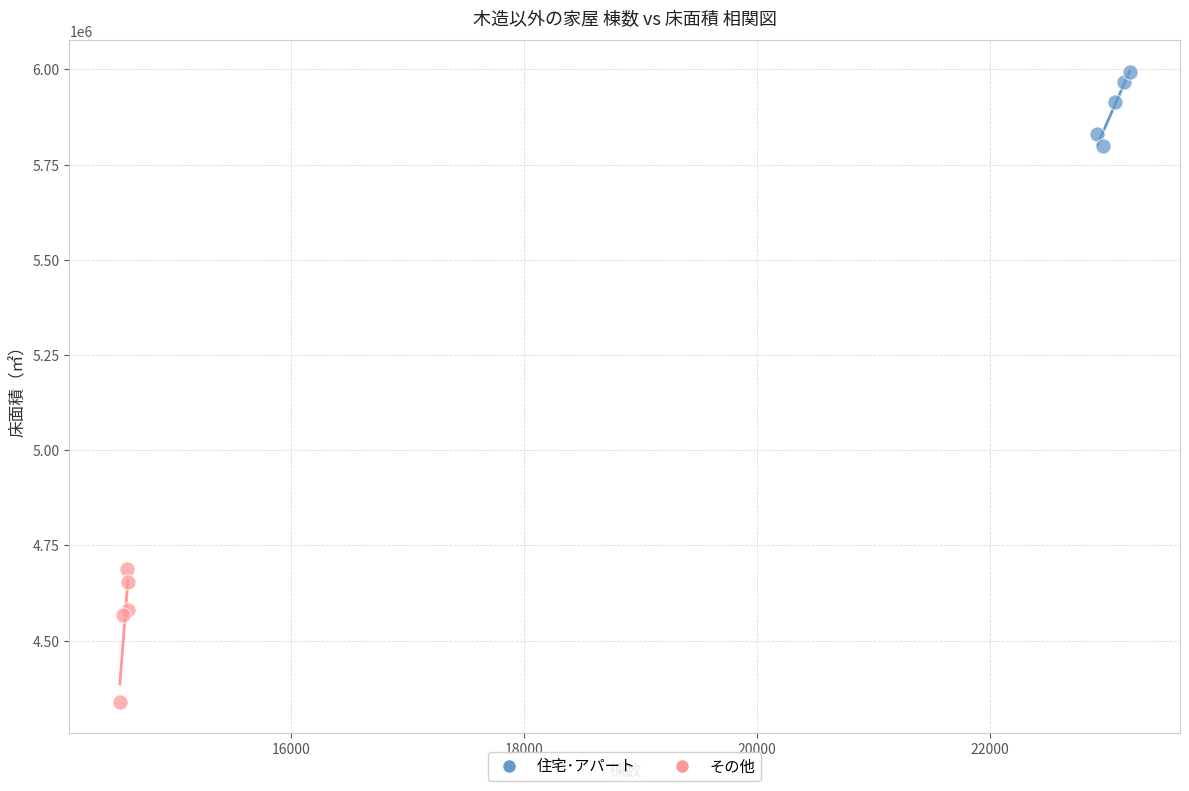

Which series contains the highest Y value?

住宅･アパート